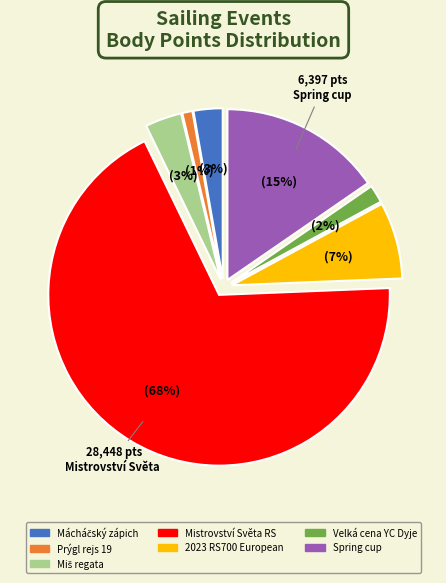

Is the sum of 232101 and 237011 greater than half?

No